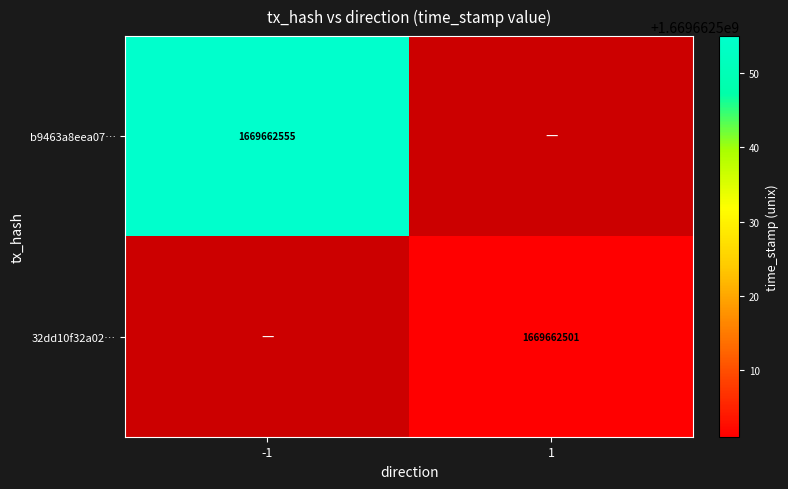

Which label corresponds to the smallest value in the chart?

1